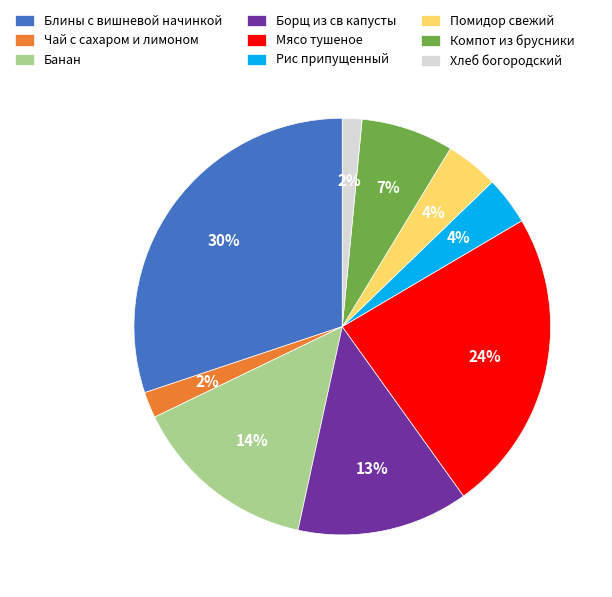

Is Мясо тушеное the majority of the pie?

No